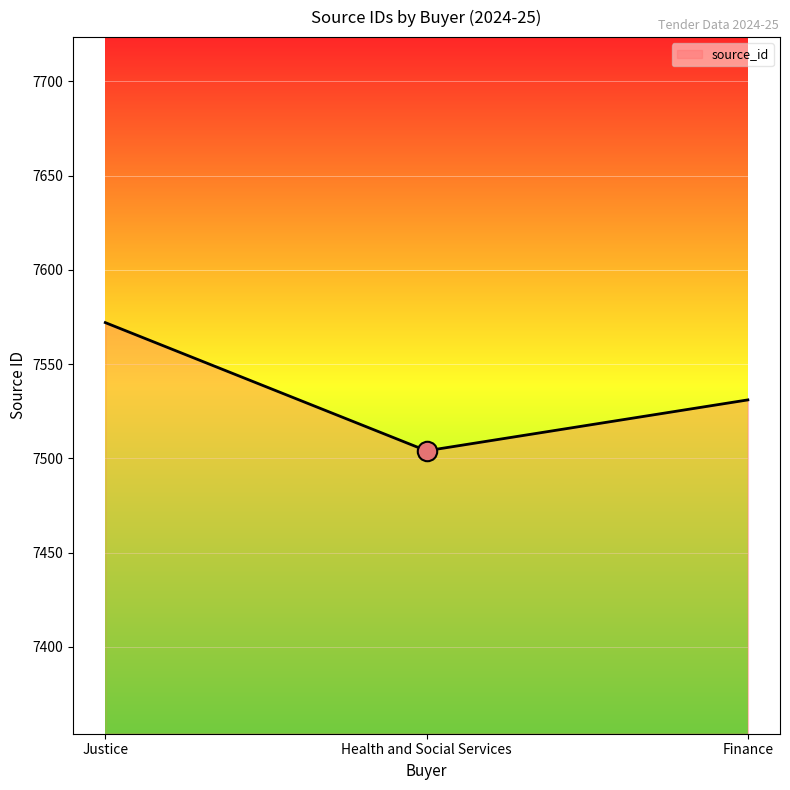

What value does the data have at Finance?

7531